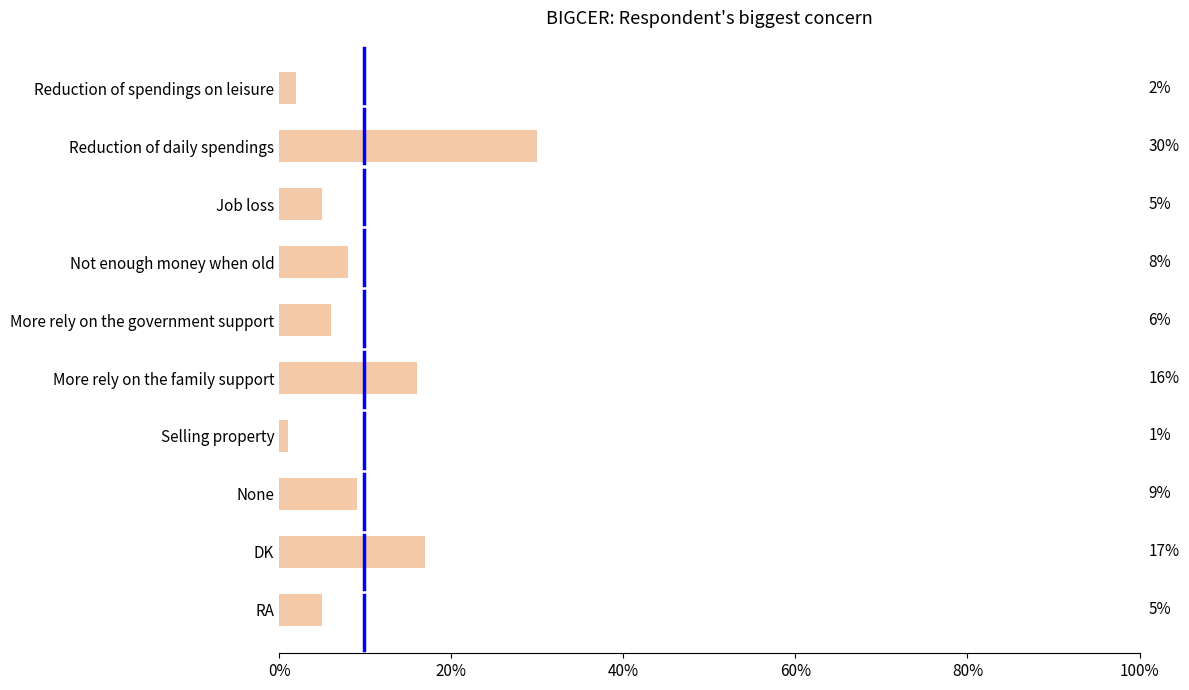

What is the sum of all values?

99